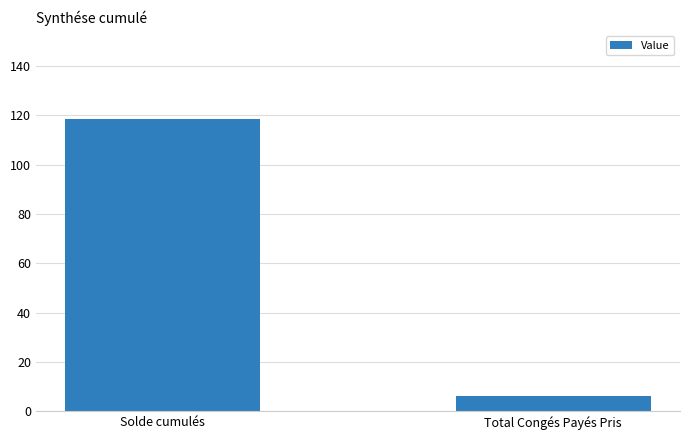

What is the maximum value shown in the chart?

118.7